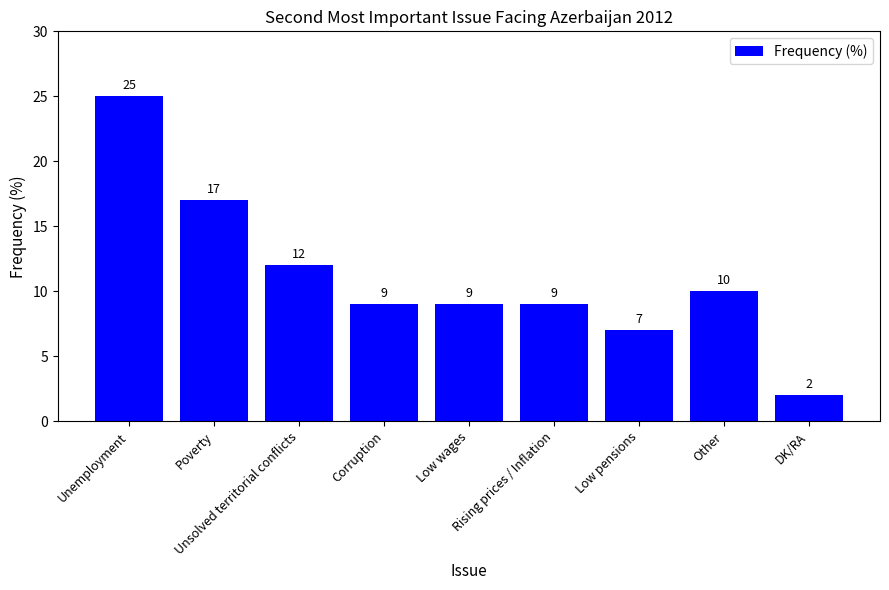

What is the maximum value shown in the chart?

25